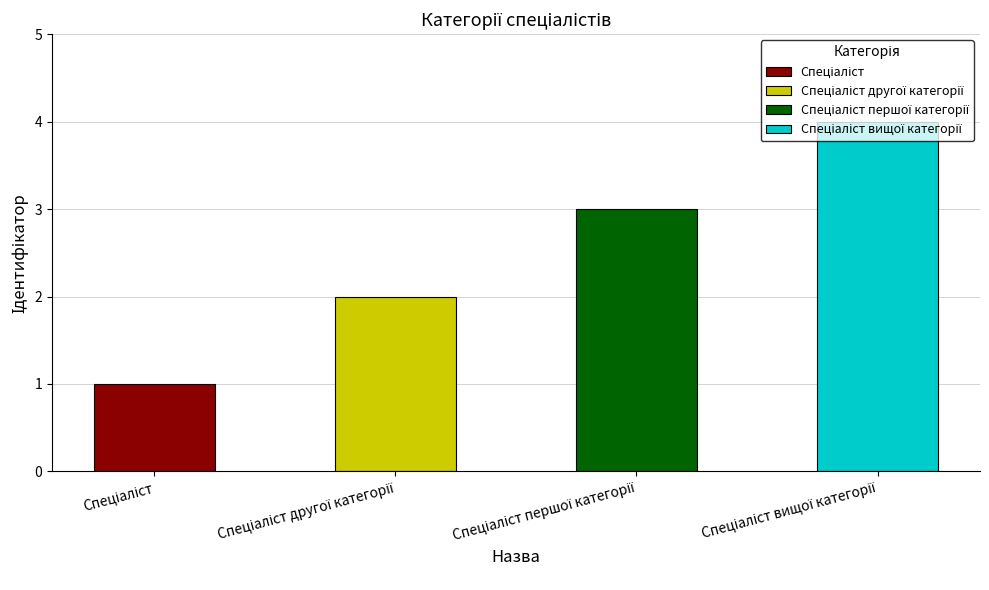

Rank the categories by value from lowest to highest.

Спеціаліст, Спеціаліст другої категорії, Спеціаліст першої категорії, Спеціаліст вищої категорії